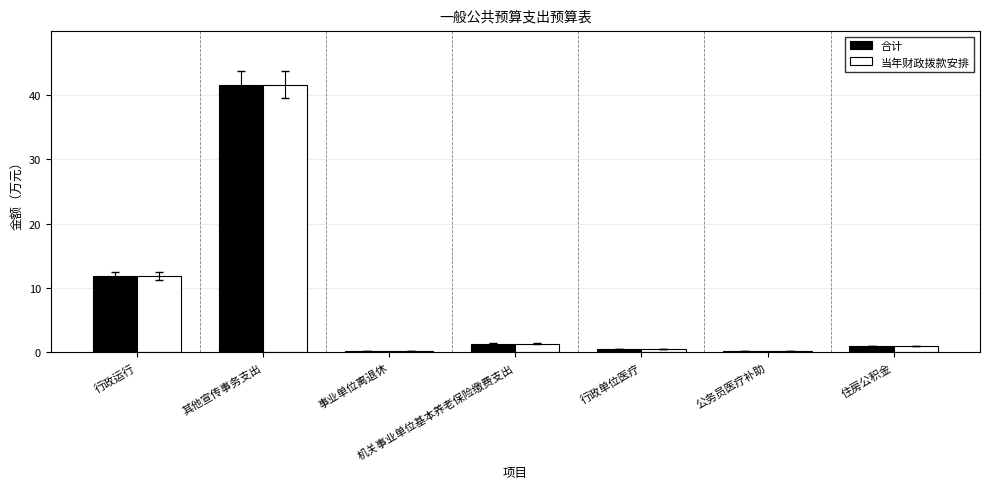

At which category is the sum across all series the highest?

其他宣传事务支出